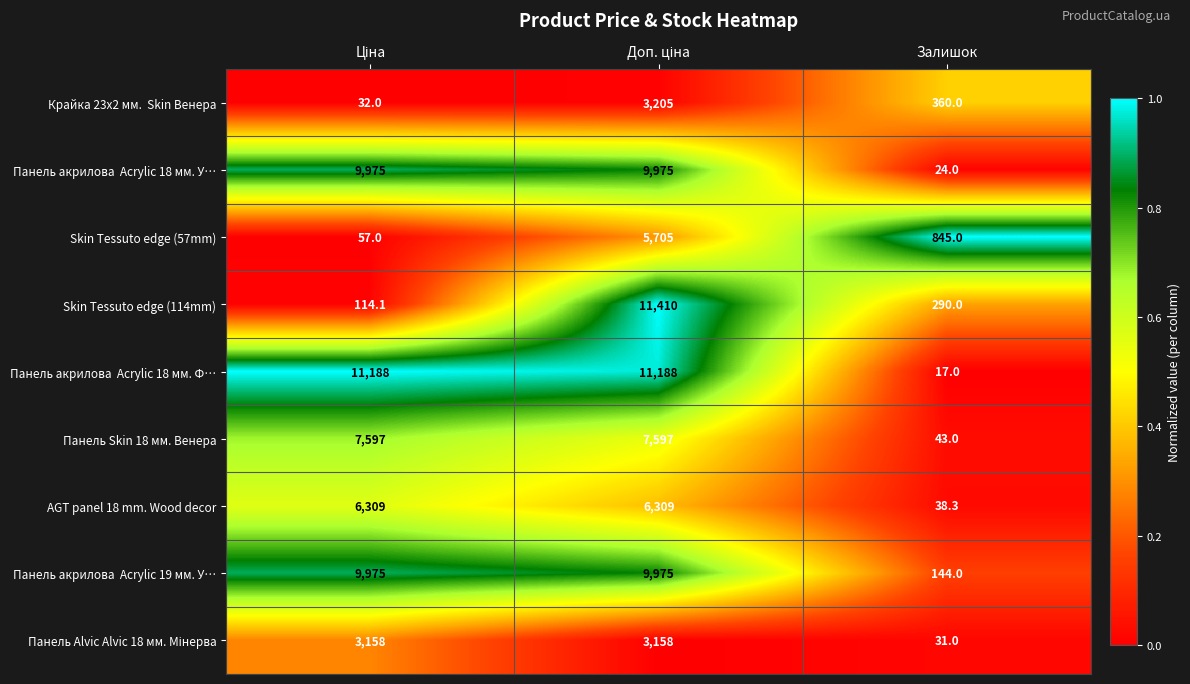

Which category has the lowest value across all series?

Залишок